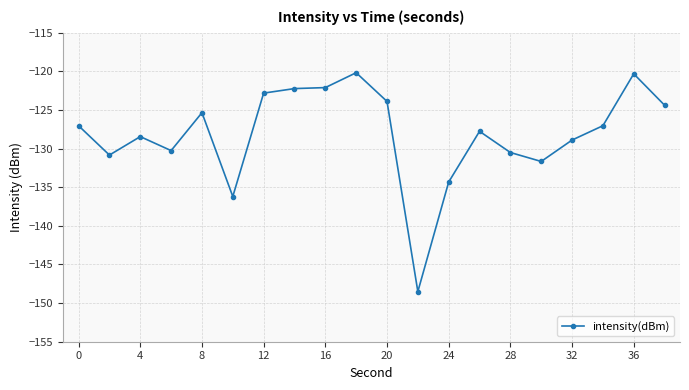

Does the chart display data point markers on the line(s)?

Yes